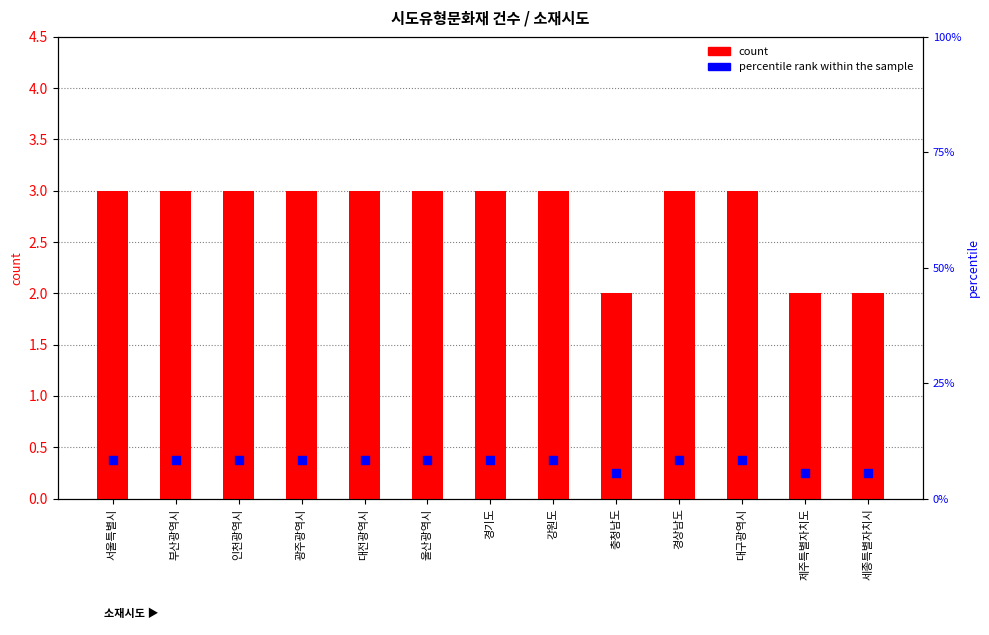

Is the value of percentile rank within the sample at 광주광역시 greater than the value of count at 세종특별자치시?

Yes